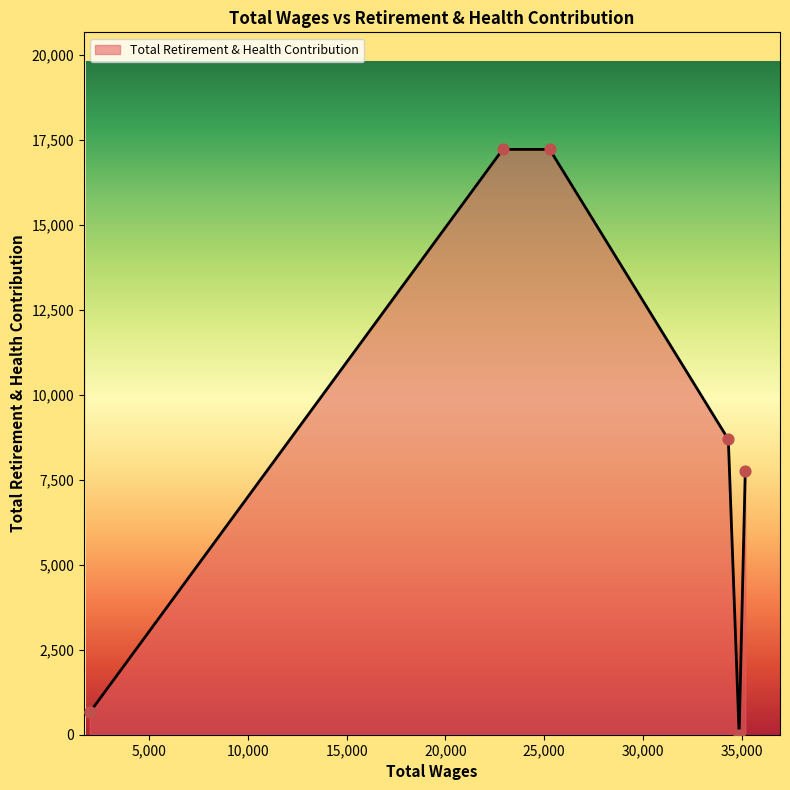

What is the ratio of the value at 1991.0 to the value at 35179.0?

0.1